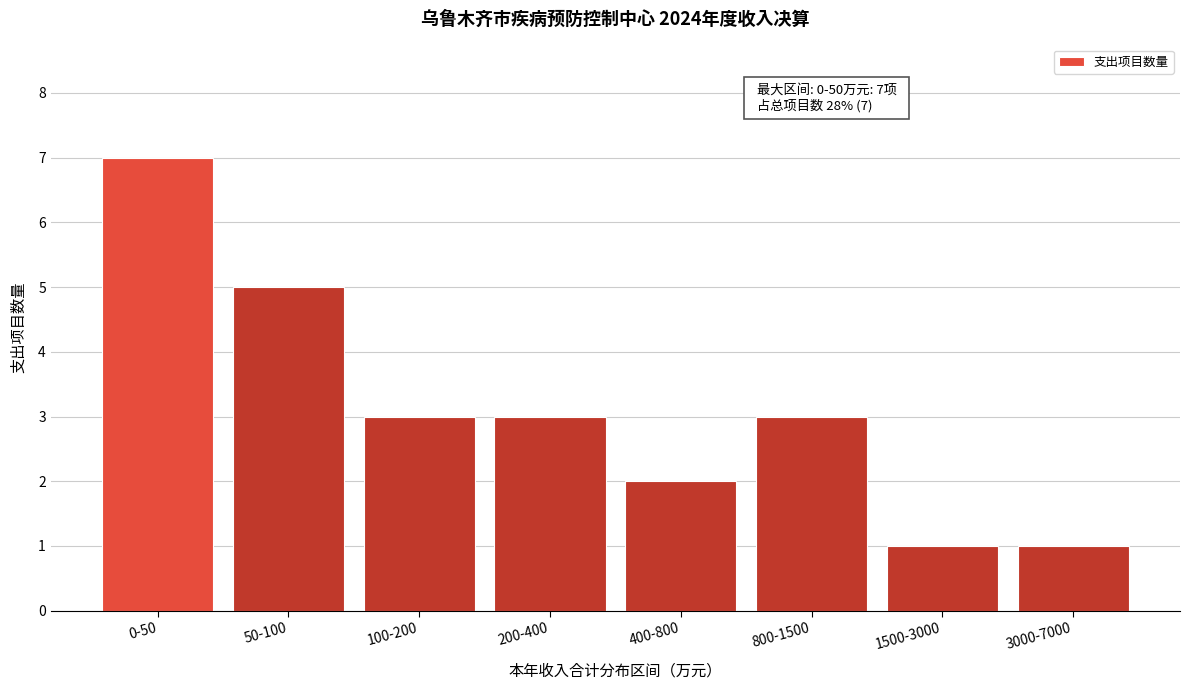

Reading right to left, what are all the values shown in this chart?

1	1	3	2	3	3	5	7